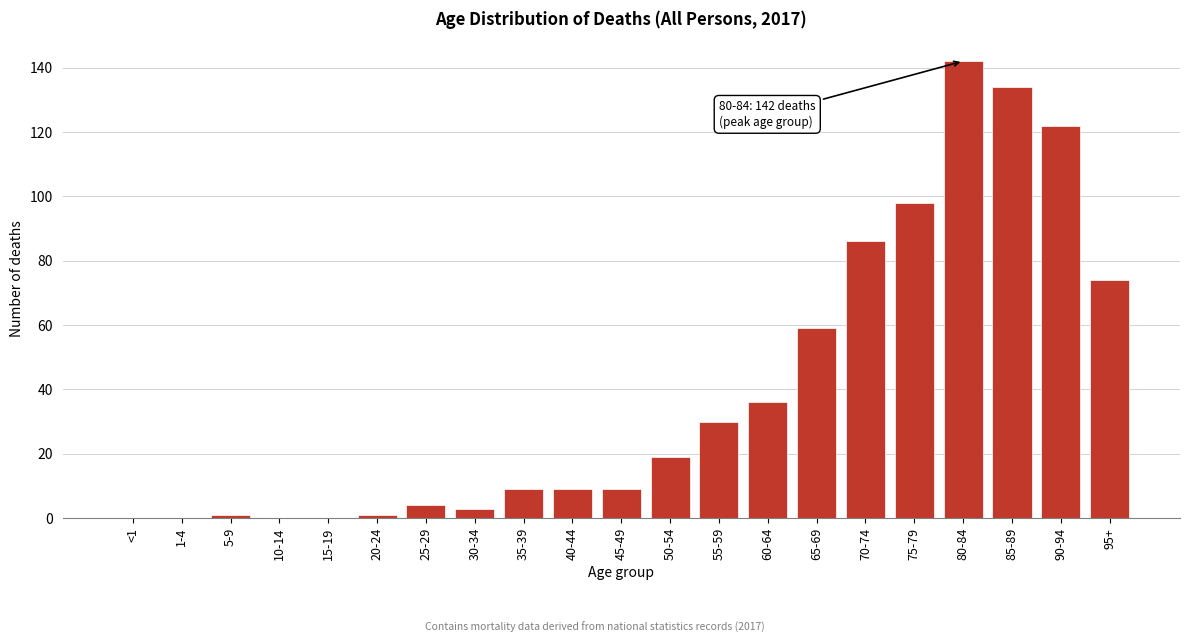

Reading right to left, extract all data points from this chart.

95+=74	90-94=122	85-89=134	80-84=142	75-79=98	70-74=86	65-69=59	60-64=36	55-59=30	50-54=19	45-49=9	40-44=9	35-39=9	30-34=3	25-29=4	20-24=1	15-19=0	10-14=0	5-9=1	1-4=0	<1=0